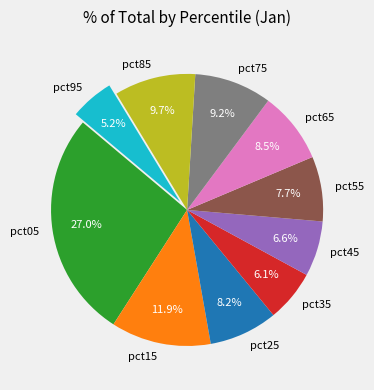

Does pct85 account for over 50% of the chart?

No